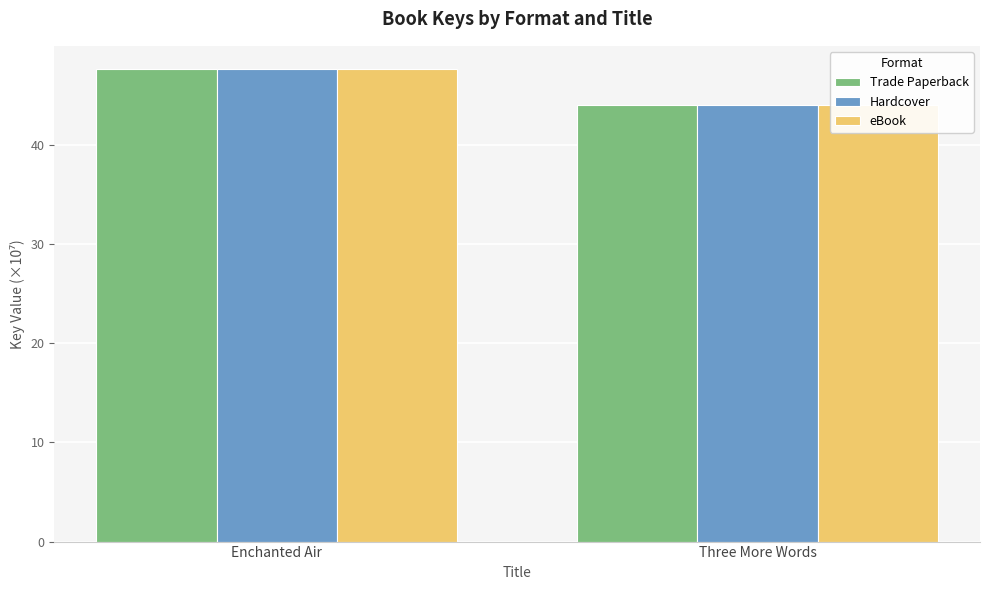

At how many categories does at least one series exceed 46?

1